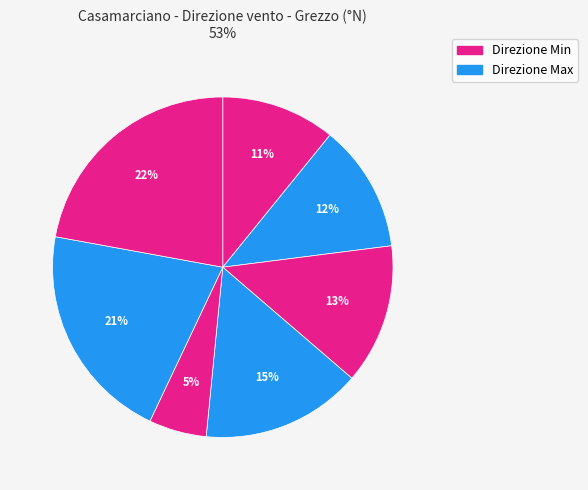

Rank the categories by value from lowest to highest.

2024-11-15, 2024-11-11, 2024-11-12, 2024-11-13, 2024-11-14, 2024-11-16, 2024-11-17